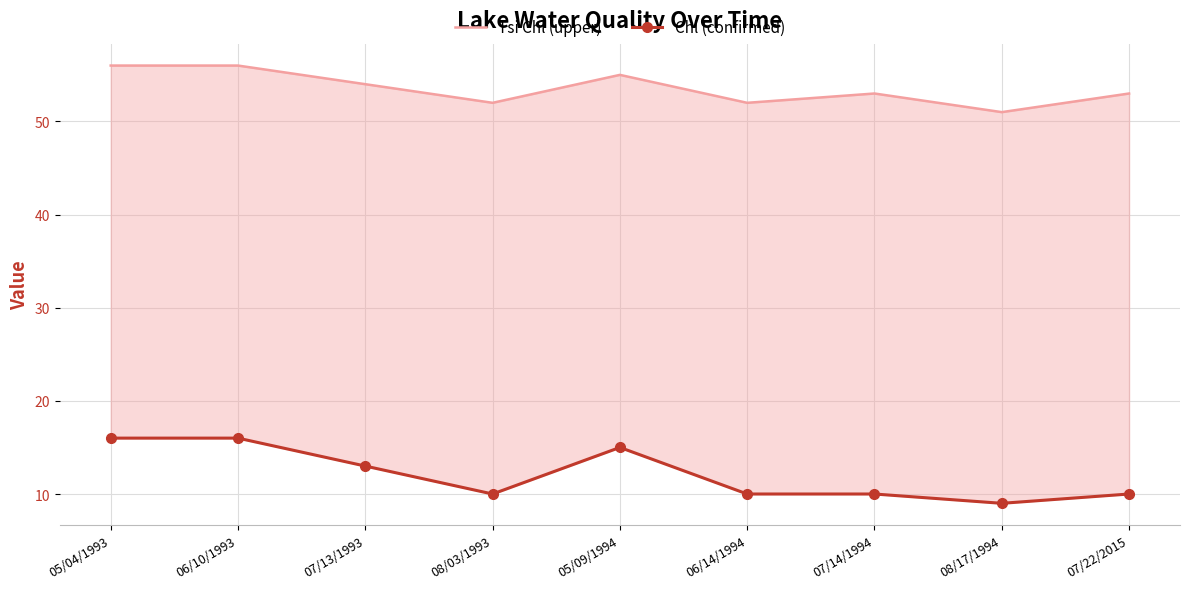

Which has a higher value, 05/04/1993 or 07/14/1994?

05/04/1993